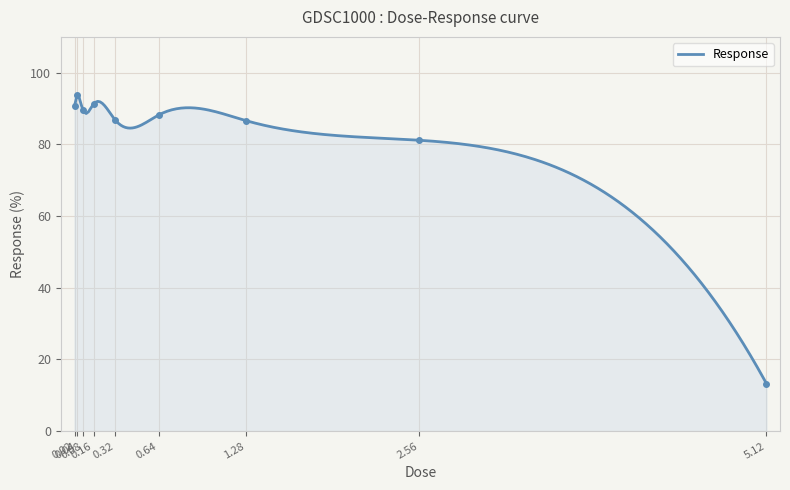

What is the value of the 1st point from the left?

90.8